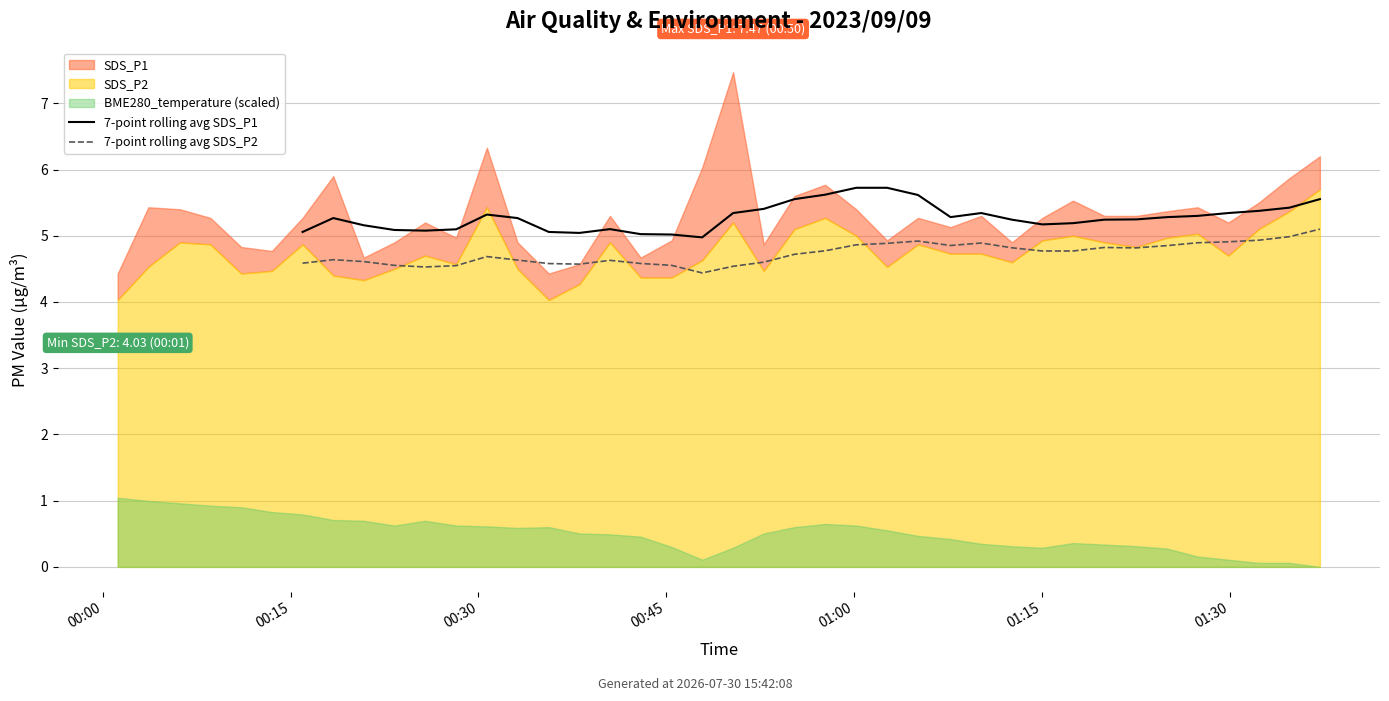

True or false: 7-point rolling avg SDS_P2 has more than 1 points higher than both neighbors.

True